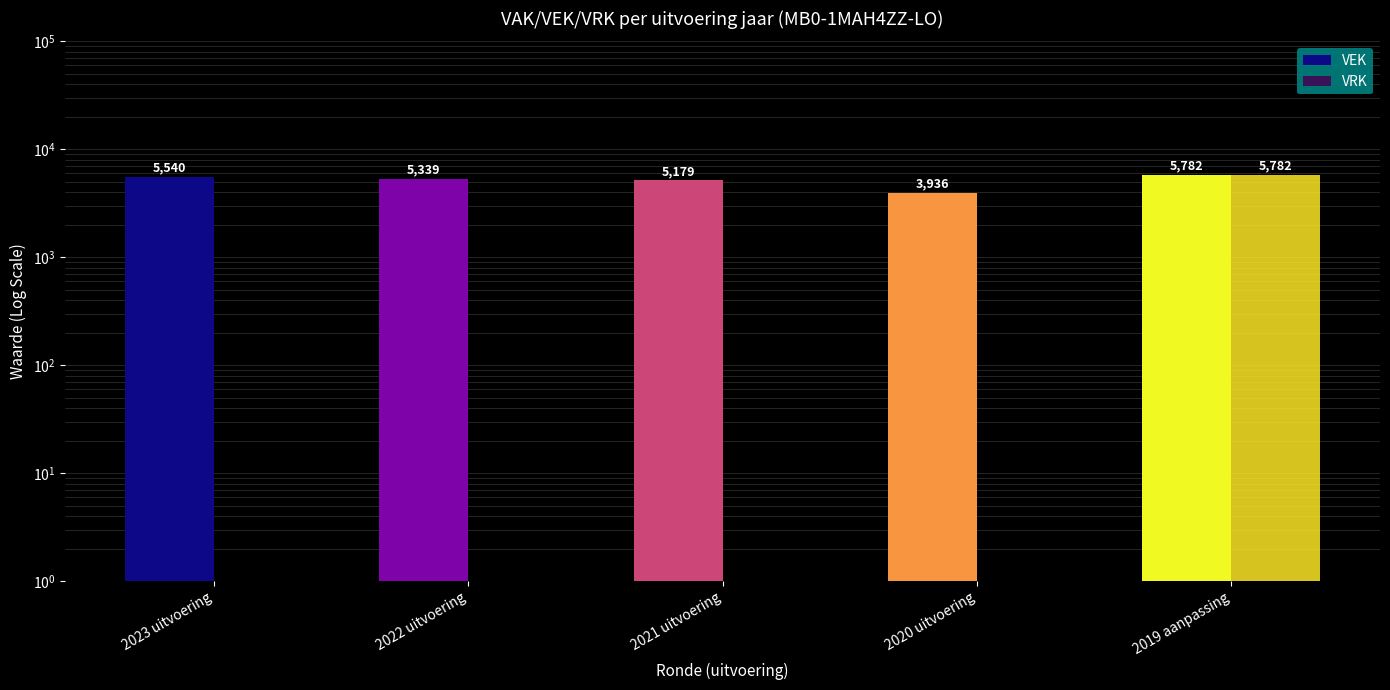

Read the VEK value at 2023 uitvoering.

5540.0